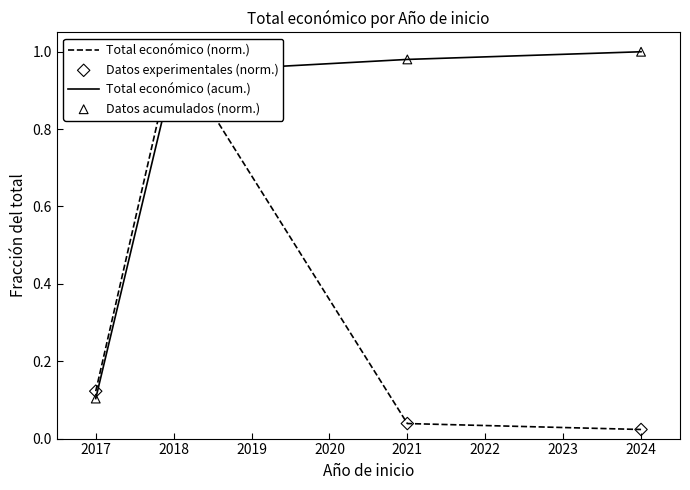

Which series has the largest total across all categories?

Total económico (acum.)